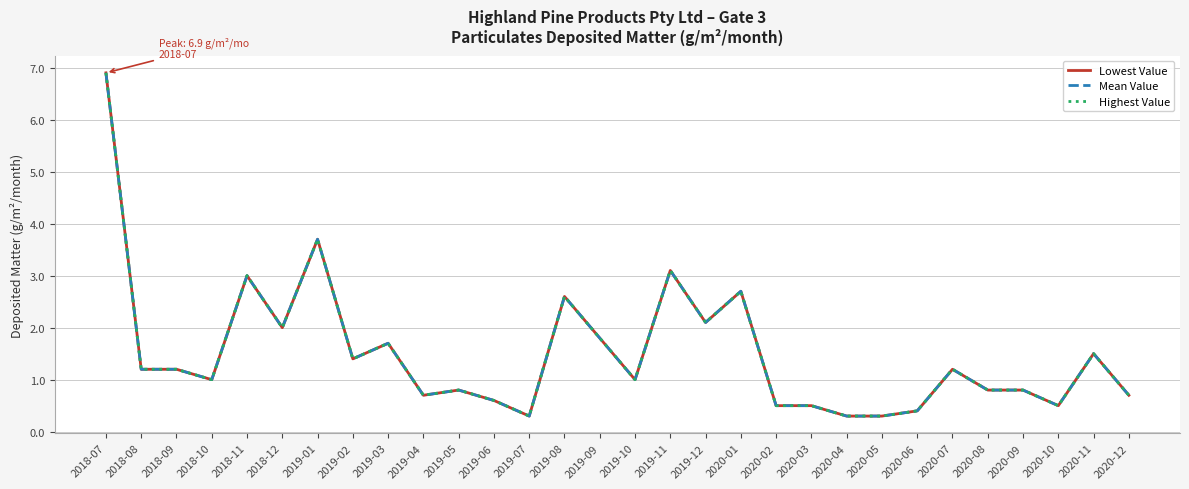

Reading right to left, transcribe all the data shown in this chart.

Lowest Value: 2020-12=0.7	2020-11=1.5	2020-10=0.5	2020-09=0.8	2020-08=0.8	2020-07=1.2	2020-06=0.4	2020-05=0.3	2020-04=0.3	2020-03=0.5	2020-02=0.5	2020-01=2.7	2019-12=2.1	2019-11=3.1	2019-10=1.0	2019-09=1.8	2019-08=2.6	2019-07=0.3	2019-06=0.6	2019-05=0.8	2019-04=0.7	2019-03=1.7	2019-02=1.4	2019-01=3.7	2018-12=2.0	2018-11=3.0	2018-10=1.0	2018-09=1.2	2018-08=1.2	2018-07=6.9
Mean Value: 2020-12=0.7	2020-11=1.5	2020-10=0.5	2020-09=0.8	2020-08=0.8	2020-07=1.2	2020-06=0.4	2020-05=0.3	2020-04=0.3	2020-03=0.5	2020-02=0.5	2020-01=2.7	2019-12=2.1	2019-11=3.1	2019-10=1.0	2019-09=1.8	2019-08=2.6	2019-07=0.3	2019-06=0.6	2019-05=0.8	2019-04=0.7	2019-03=1.7	2019-02=1.4	2019-01=3.7	2018-12=2.0	2018-11=3.0	2018-10=1.0	2018-09=1.2	2018-08=1.2	2018-07=6.9
Highest Value: 2020-12=0.7	2020-11=1.5	2020-10=0.5	2020-09=0.8	2020-08=0.8	2020-07=1.2	2020-06=0.4	2020-05=0.3	2020-04=0.3	2020-03=0.5	2020-02=0.5	2020-01=2.7	2019-12=2.1	2019-11=3.1	2019-10=1.0	2019-09=1.8	2019-08=2.6	2019-07=0.3	2019-06=0.6	2019-05=0.8	2019-04=0.7	2019-03=1.7	2019-02=1.4	2019-01=3.7	2018-12=2.0	2018-11=3.0	2018-10=1.0	2018-09=1.2	2018-08=1.2	2018-07=6.9